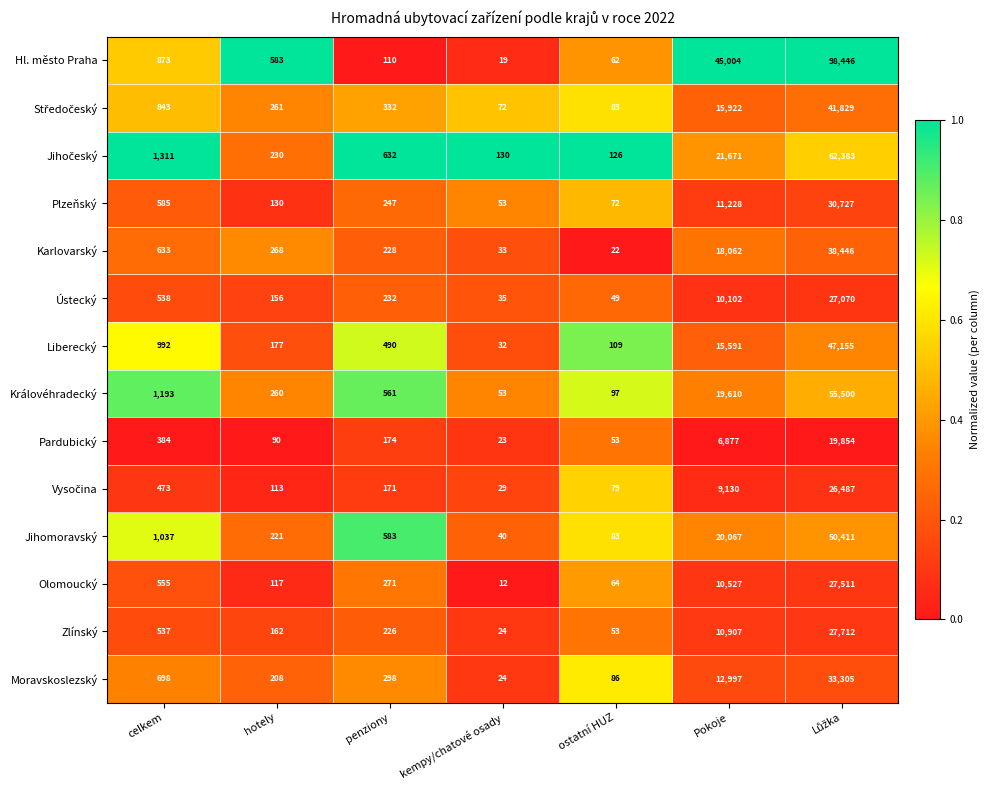

At which label is Ústecký closest to 13552?

Pokoje